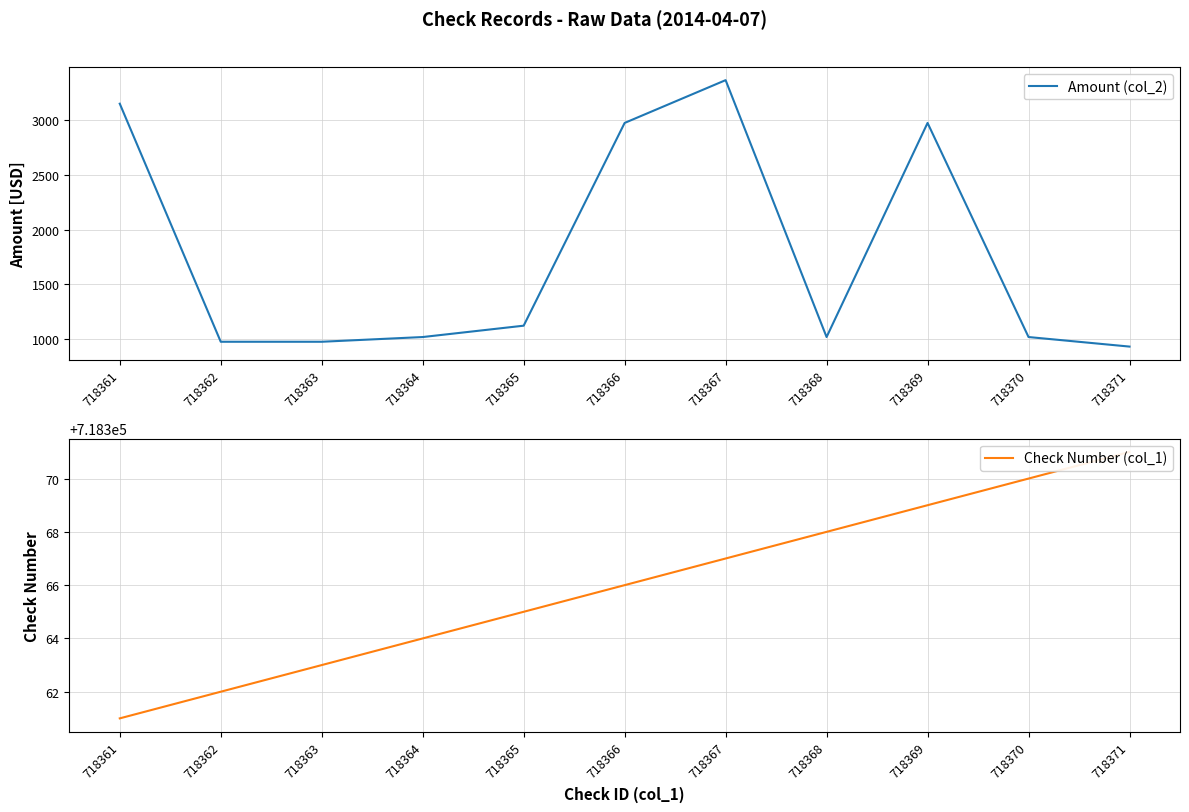

Rank the series at 718361 from lowest to highest value.

Amount (col_2), Check Number (col_1)